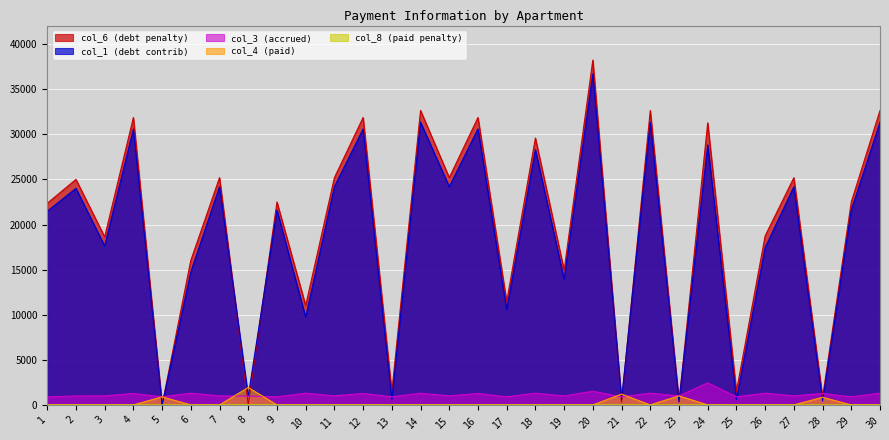

Which series has the largest total across all categories?

col_6 (debt penalty)